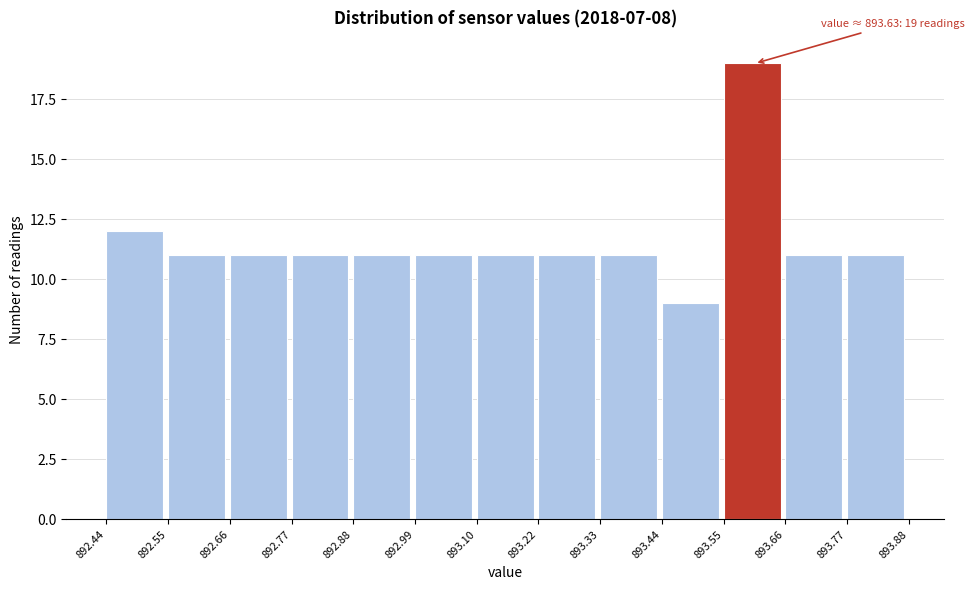

Which range on the x-axis has the tallest bar?

893.55 to 893.66